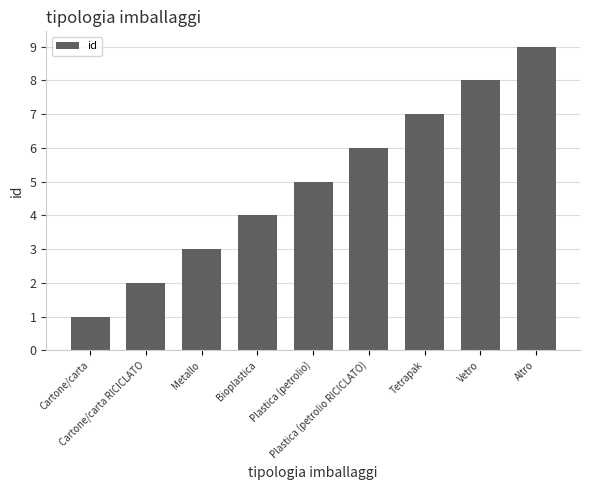

Reading left to right, list all the values displayed in this chart.

1	2	3	4	5	6	7	8	9